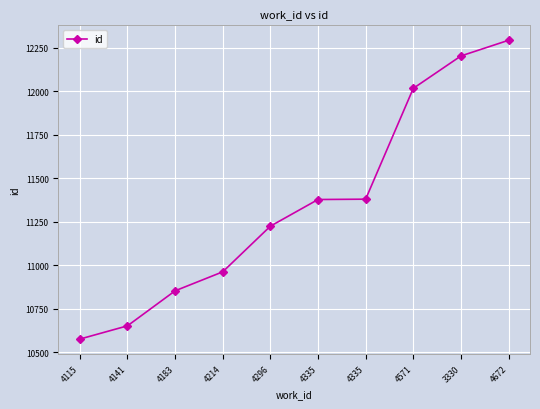

How many lines are shown in the chart?

1